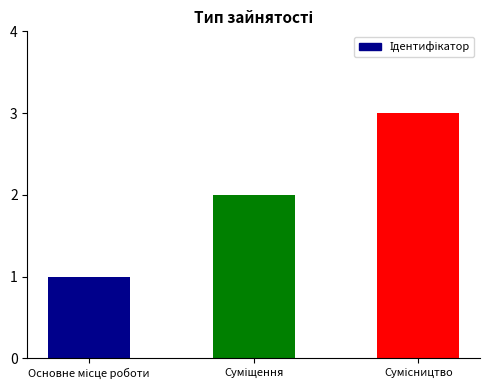

How many bars are there in total?

3